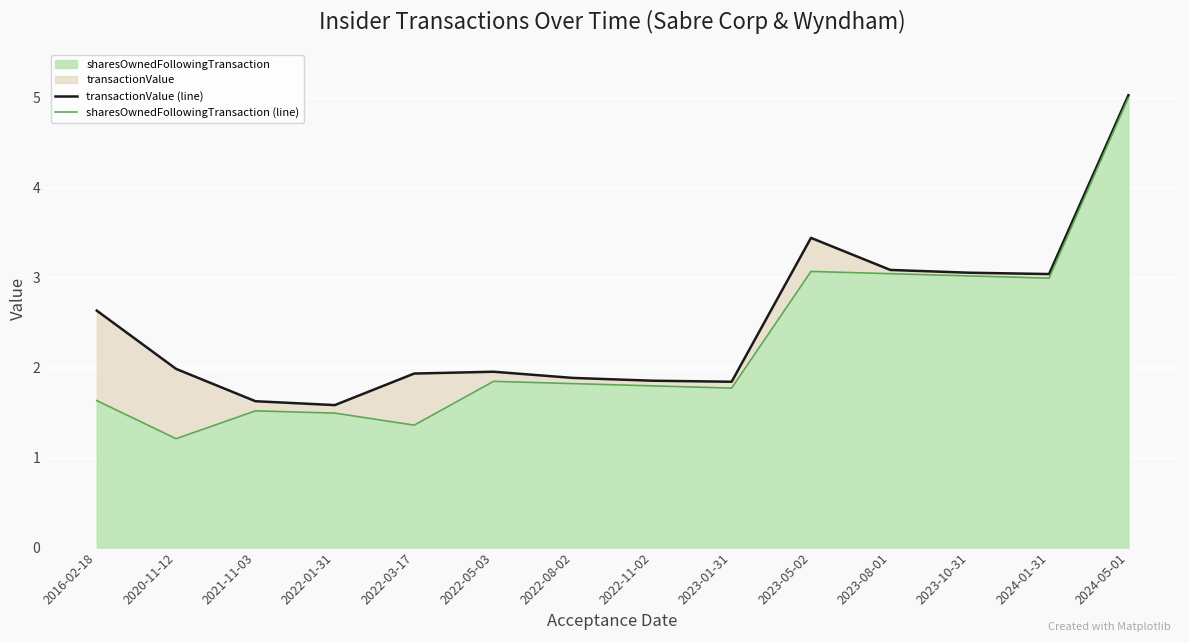

Reading left to right, transcribe all the data shown in this chart.

transactionValue (line): 2.6	2.0	1.6	1.6	1.9	2.0	1.9	1.9	1.8	3.4	3.1	3.1	3.0	5.0
sharesOwnedFollowingTransaction (line): 1.6	1.2	1.5	1.5	1.4	1.8	1.8	1.8	1.8	3.1	3.0	3.0	3.0	5.0